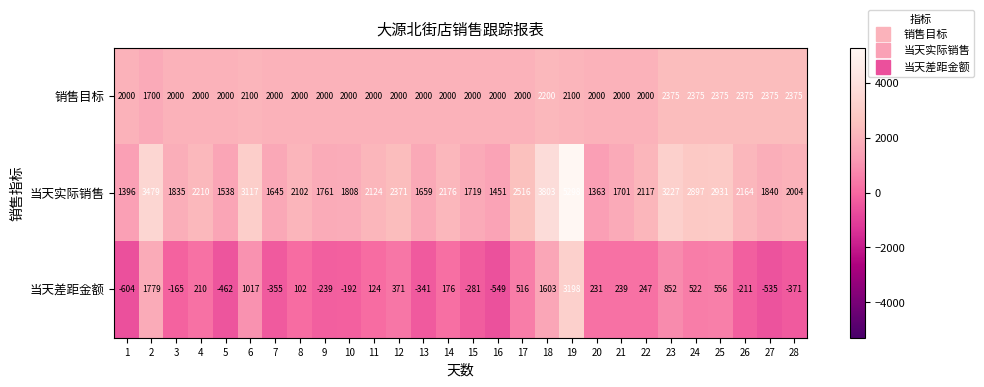

What is the difference between the highest and lowest values at 23?

2375